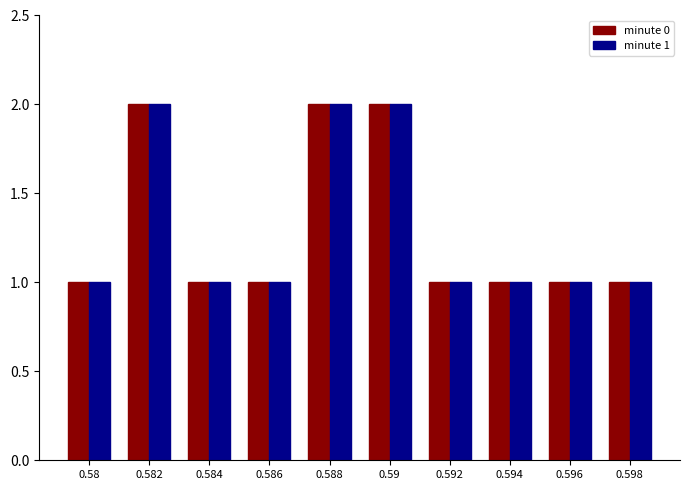

How many bars are there in total?

20